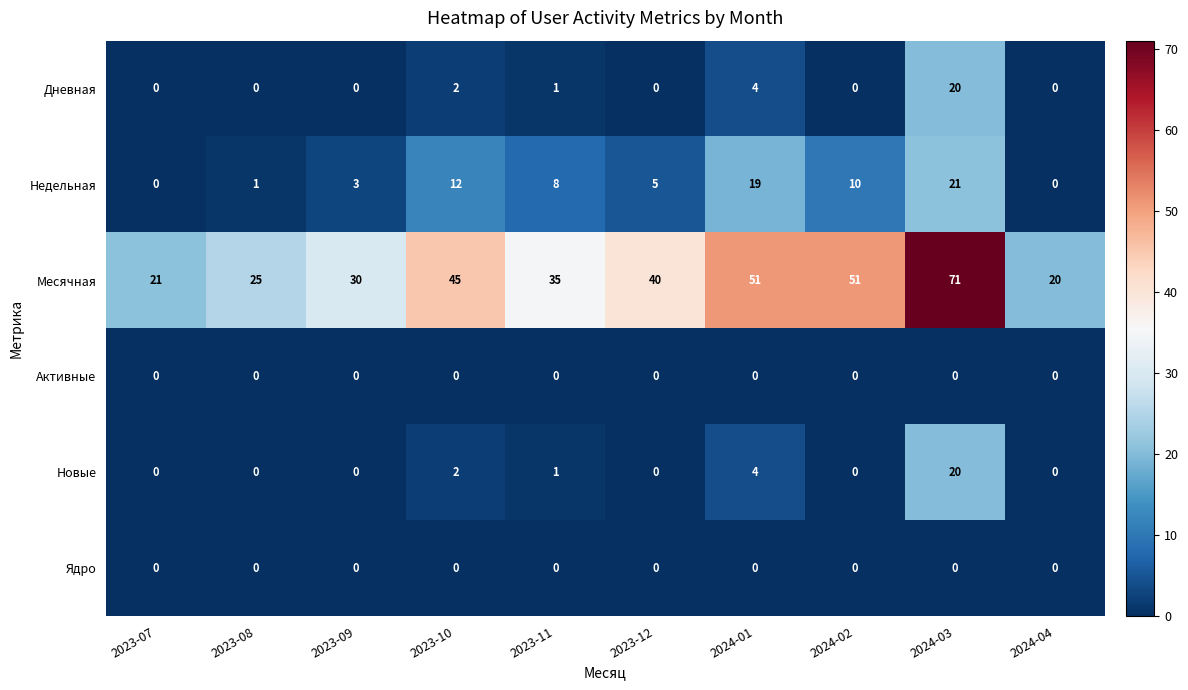

What is the difference between the highest and lowest values at 2023-09?

30